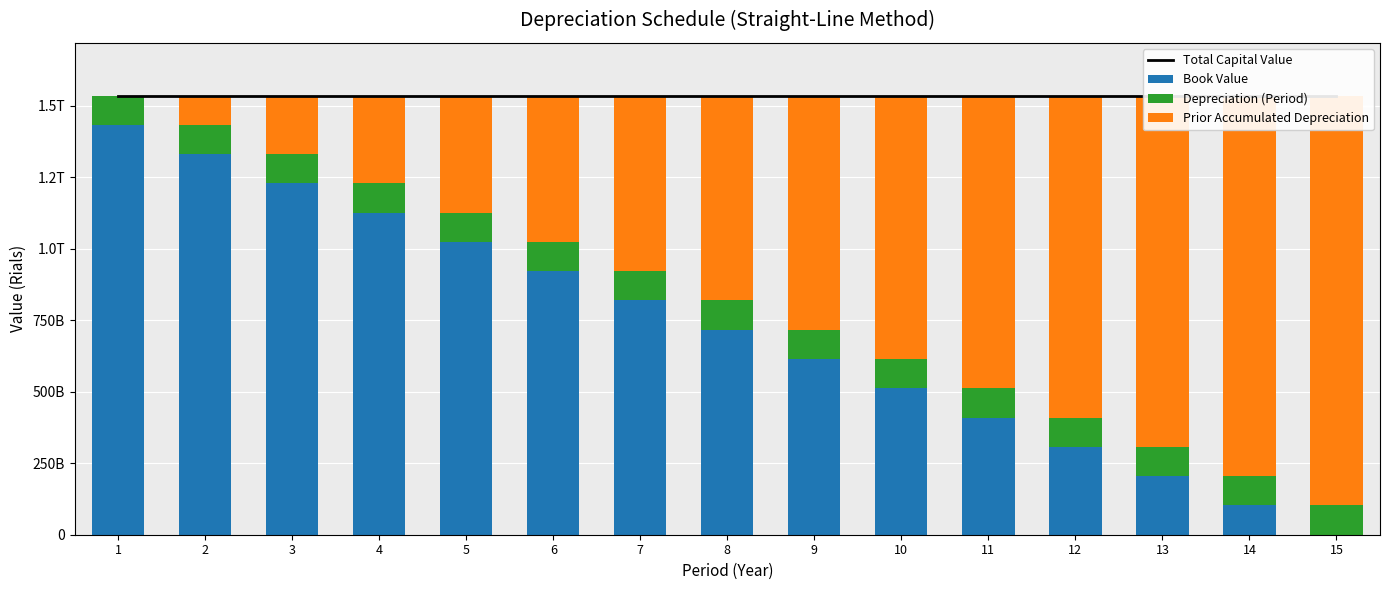

Is it true that Depreciation (Period) equals 102389828333.3 at 11?

True